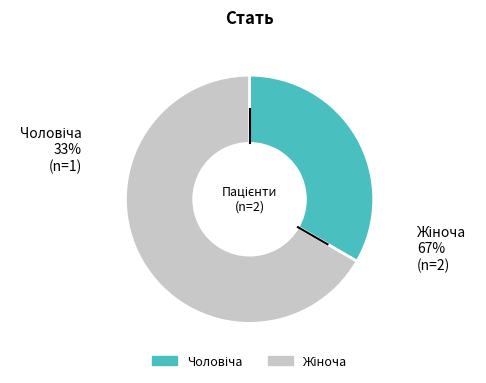

Does any single category account for the majority?

Yes